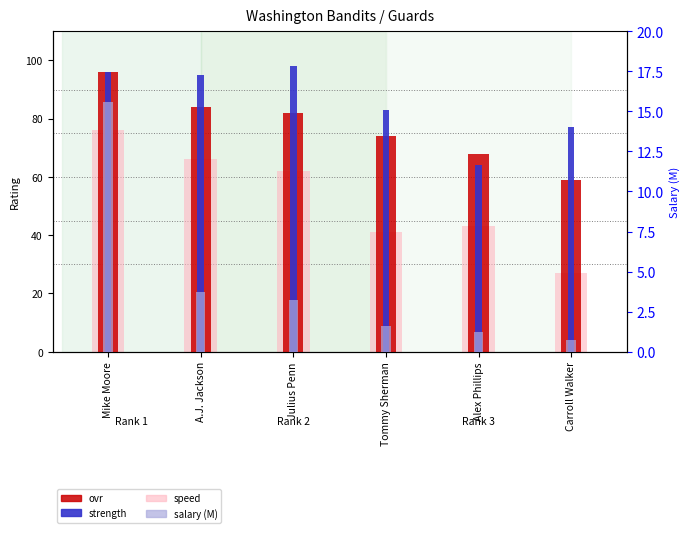

How many data points does each series have?

6